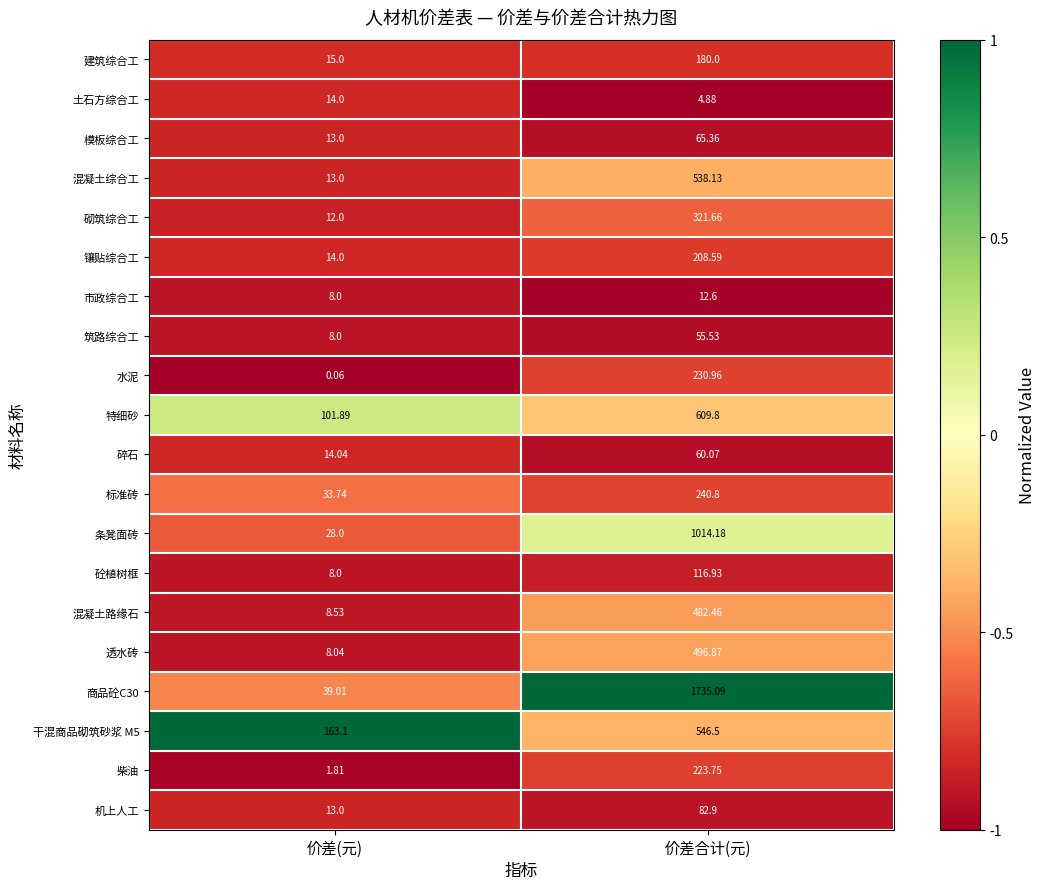

Between 价差(元) and 价差合计(元), which series saw the biggest shift?

商品砼C30